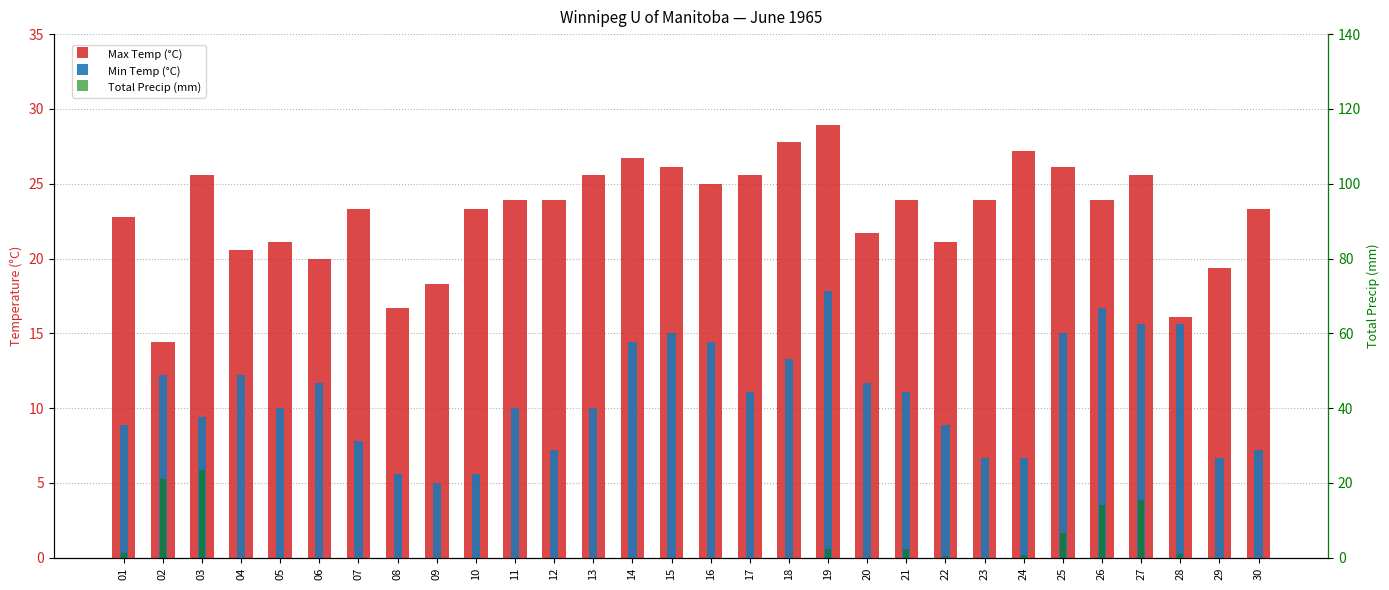

Reading left to right, transcribe all the data shown in this chart.

Max Temp (°C): 22.8	14.4	25.6	20.6	21.1	20.0	23.3	16.7	18.3	23.3	23.9	23.9	25.6	26.7	26.1	25.0	25.6	27.8	28.9	21.7	23.9	21.1	23.9	27.2	26.1	23.9	25.6	16.1	19.4	23.3
Min Temp (°C): 8.9	12.2	9.4	12.2	10.0	11.7	7.8	5.6	5.0	5.6	10.0	7.2	10.0	14.4	15.0	14.4	11.1	13.3	17.8	11.7	11.1	8.9	6.7	6.7	15.0	16.7	15.6	15.6	6.7	7.2
Total Precip (mm): 1.3	21.1	23.6	0.0	0.0	0.0	0.0	0.0	0.0	0.0	0.0	0.0	0.0	0.0	0.0	0.0	0.0	0.0	2.3	0.0	2.3	0.5	0.0	0.8	6.6	14.0	15.5	1.0	0.0	0.0